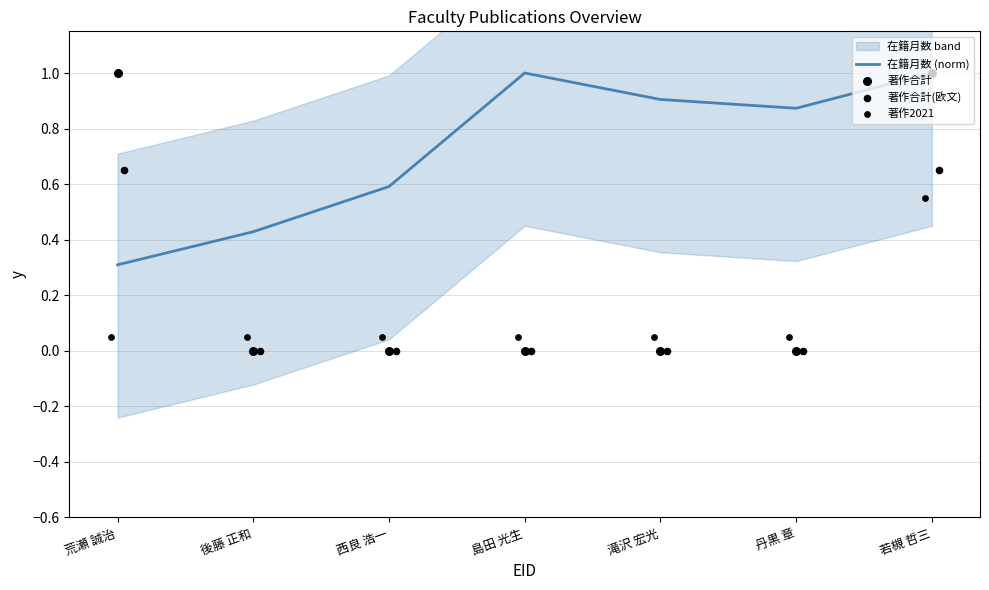

Which series has the largest total across all categories?

在籍月数 (norm)